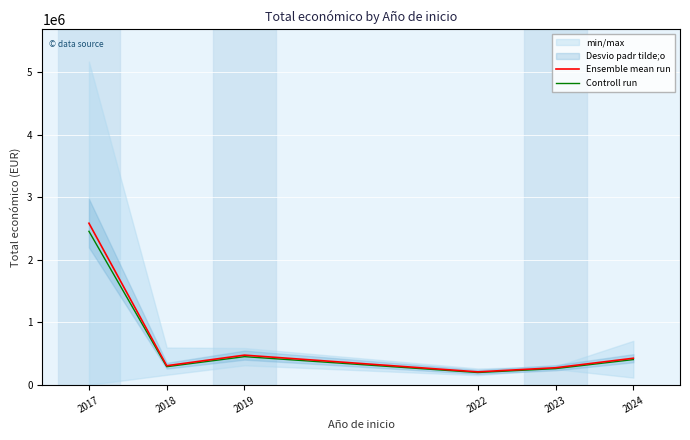

What is the difference between the Ensemble mean run values at 2018 and 2017?

2274390.5